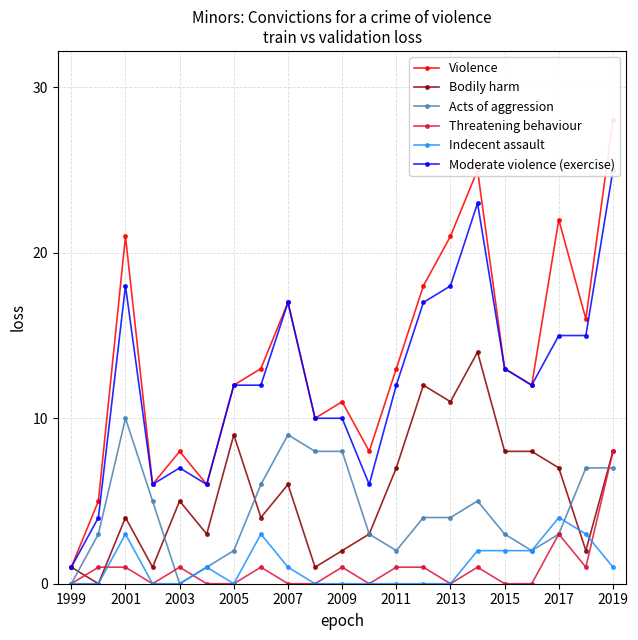

Is this an area chart (filled region under the line)?

No